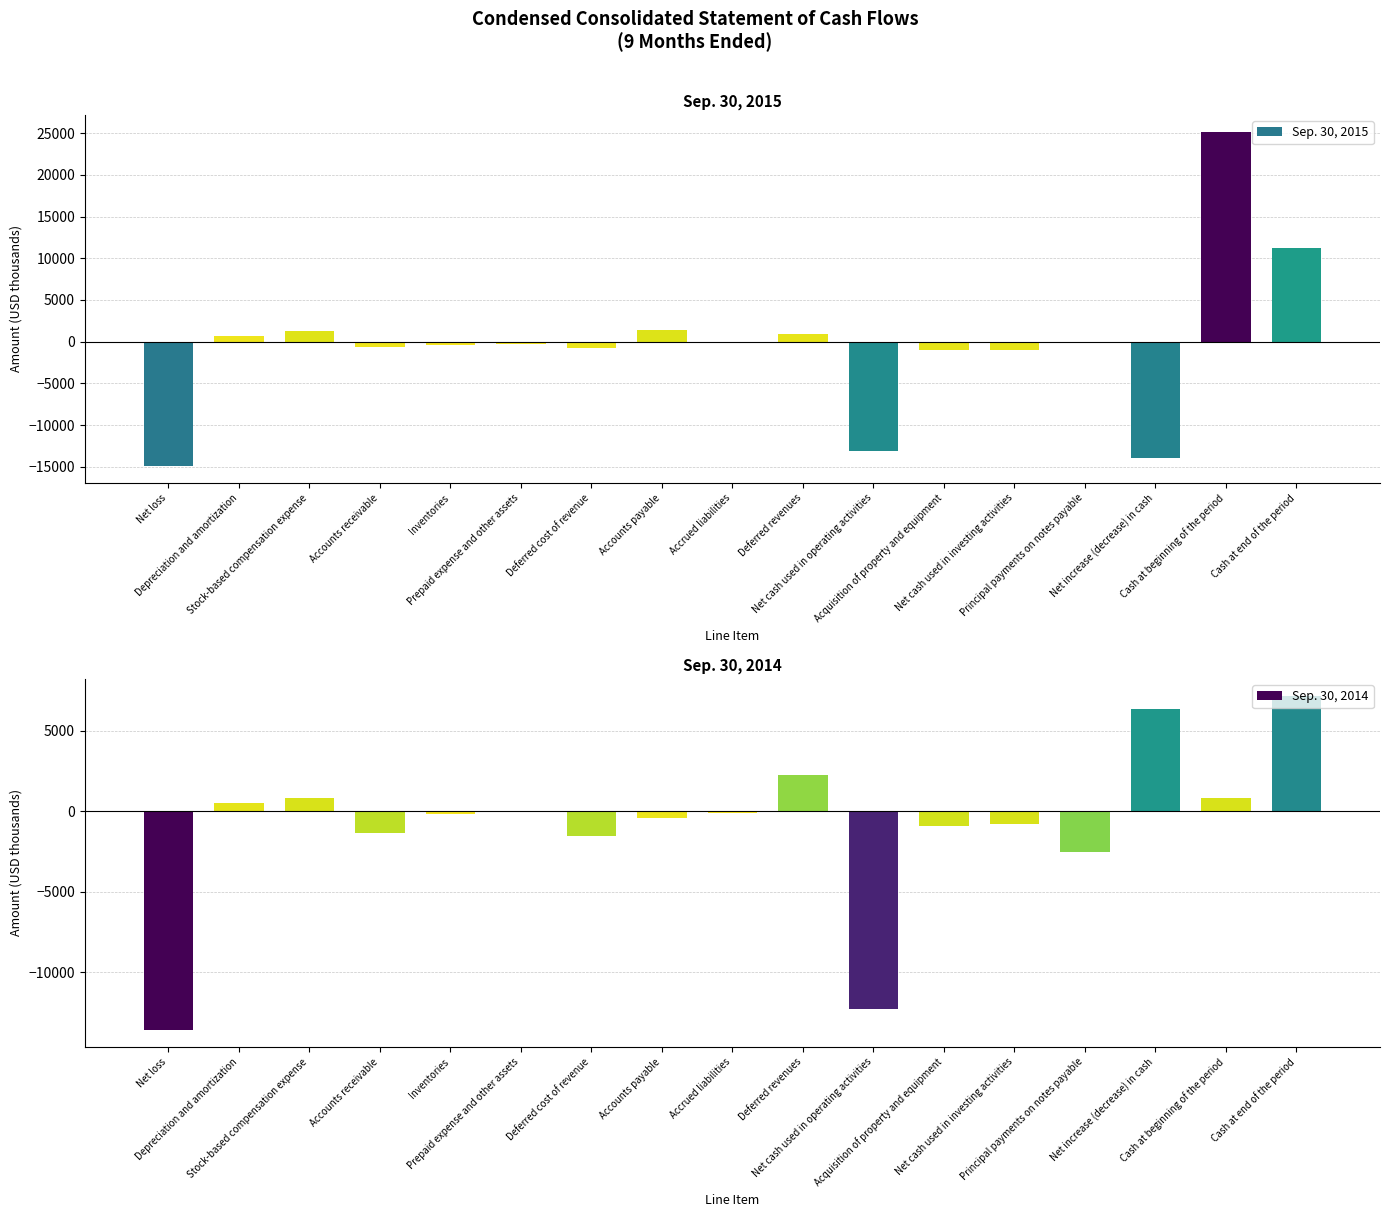

What is the total value across all series at Net loss?

-28559